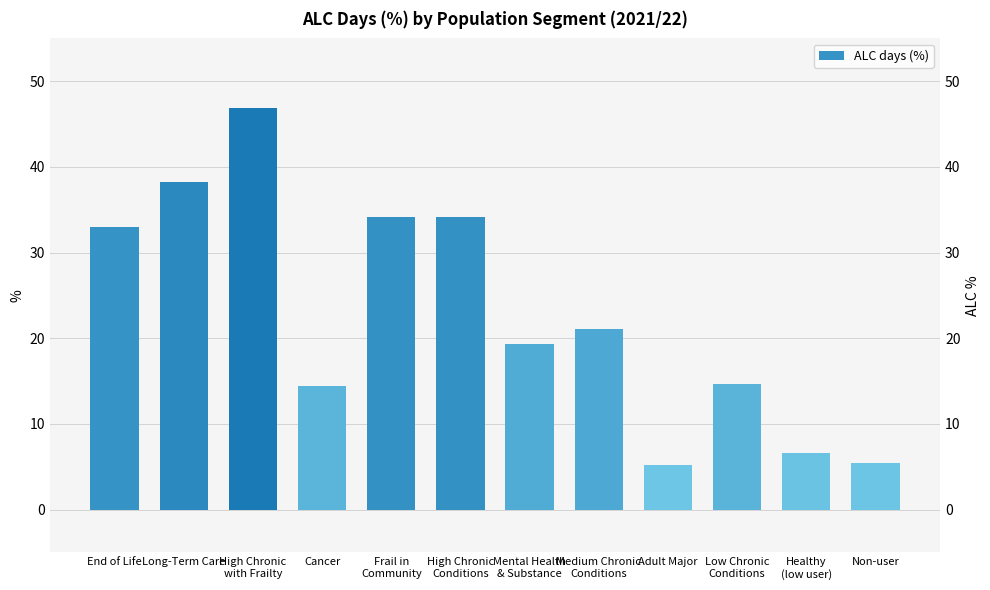

Which category has the highest value across all series?

High Chronic
with Frailty